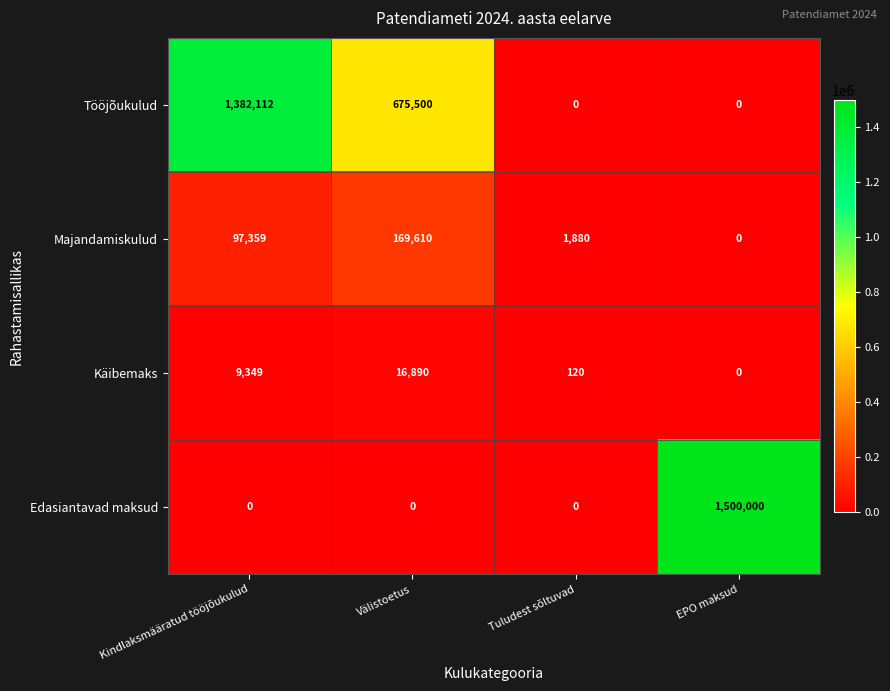

True or false: Edasiantavad maksud has a value of 0 at Kindlaksmääratud tööjõukulud.

True